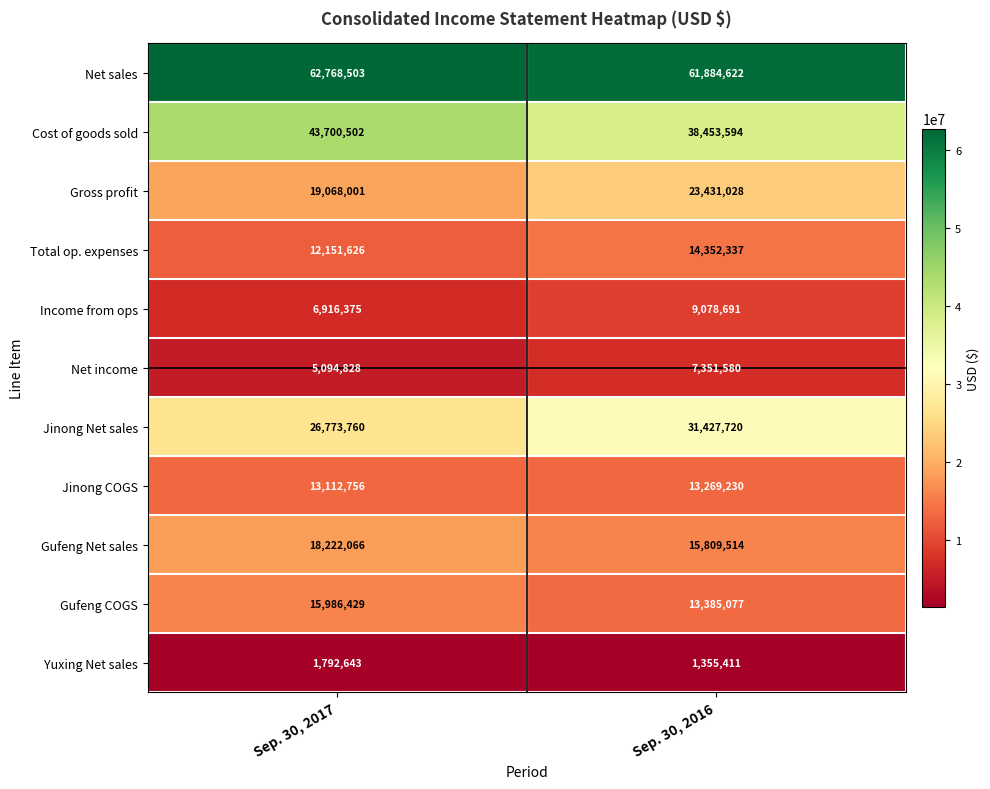

List the labels in order of Total op. expenses value, largest first.

Sep. 30, 2016, Sep. 30, 2017